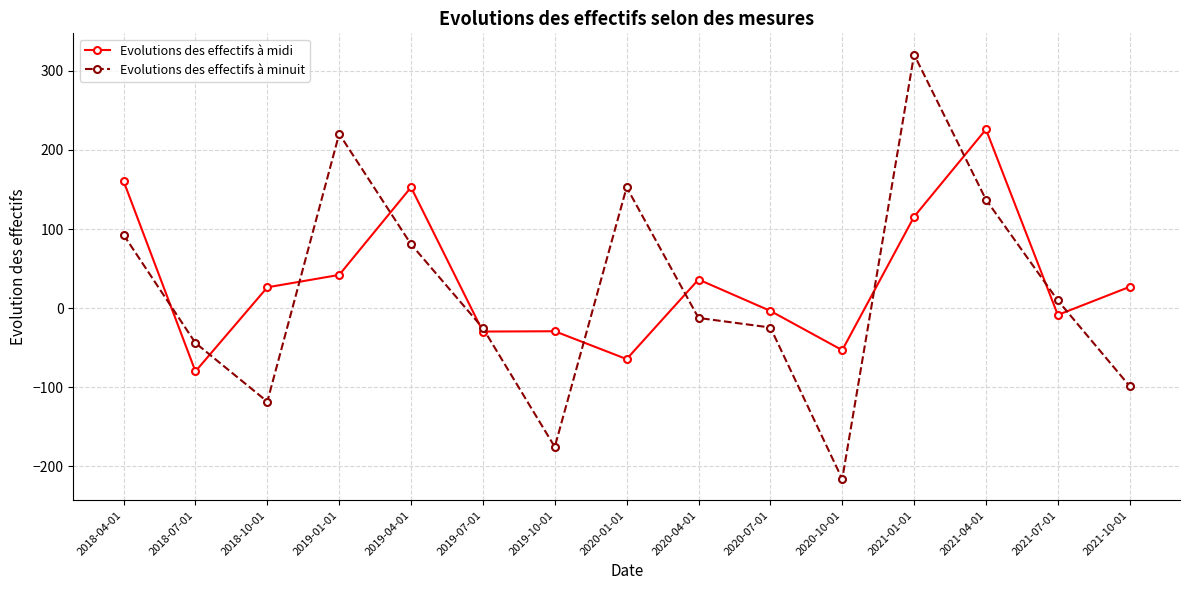

What is the difference between the Evolutions des effectifs à midi values at 2021-04-01 and 2018-10-01?

199.7